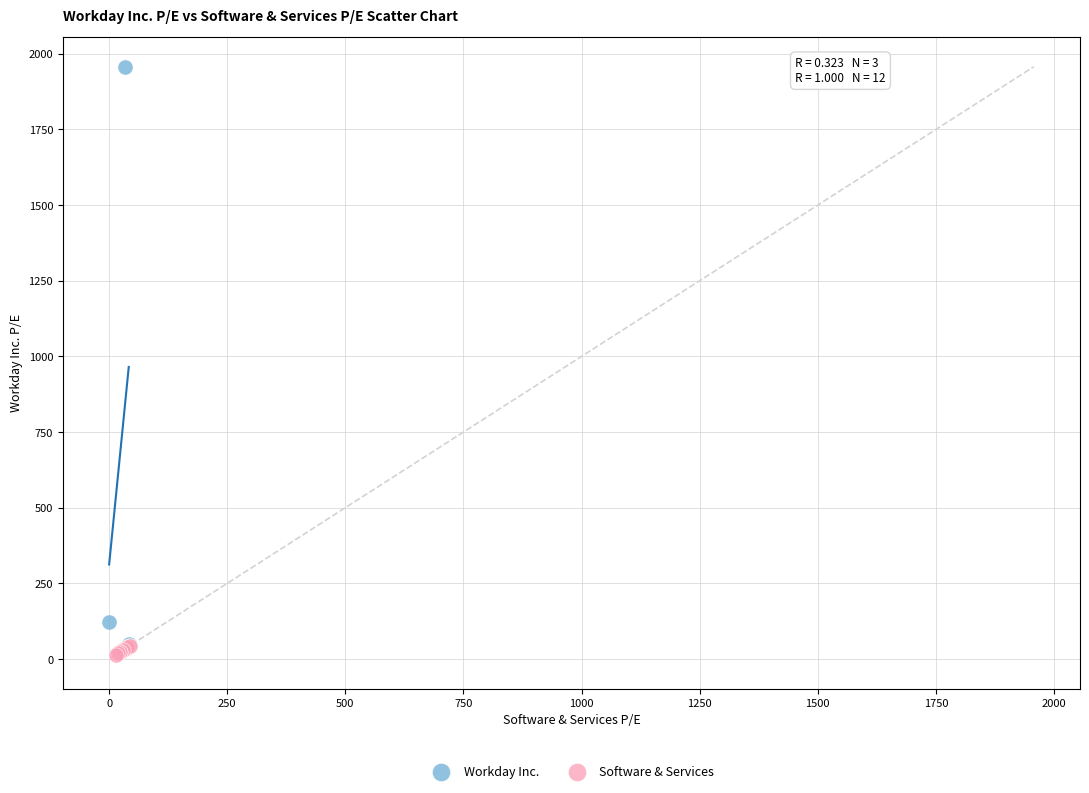

Which series has the widest spread of Y values?

Workday Inc.